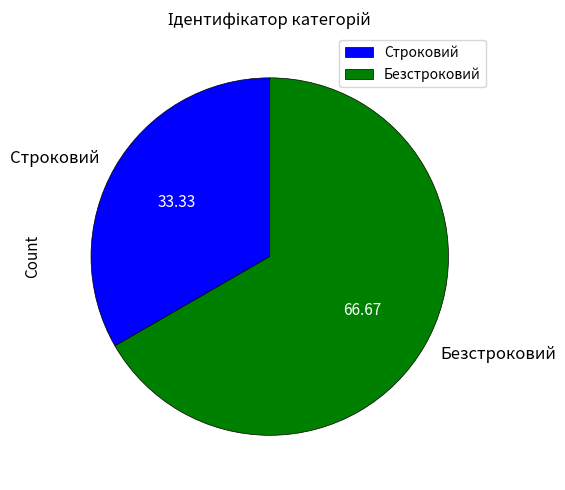

The Безстроковий slice represents 80% of the pie. True or false?

False